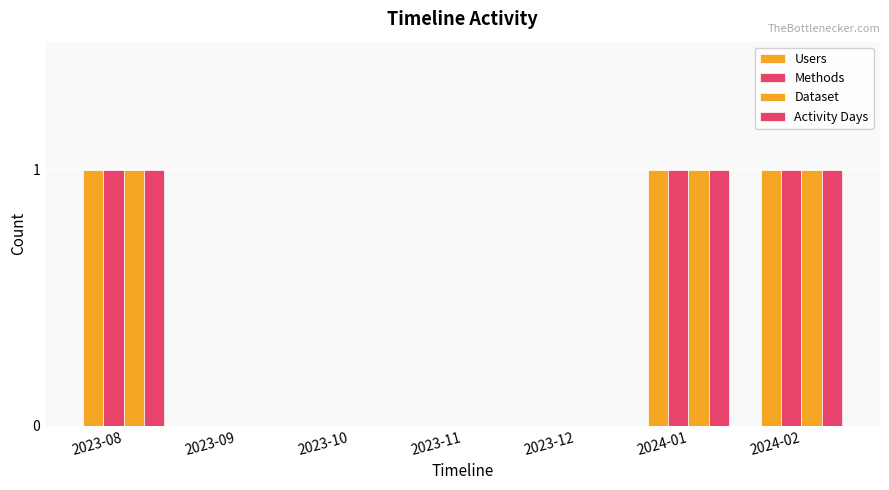

Count the number of data series in this chart.

4